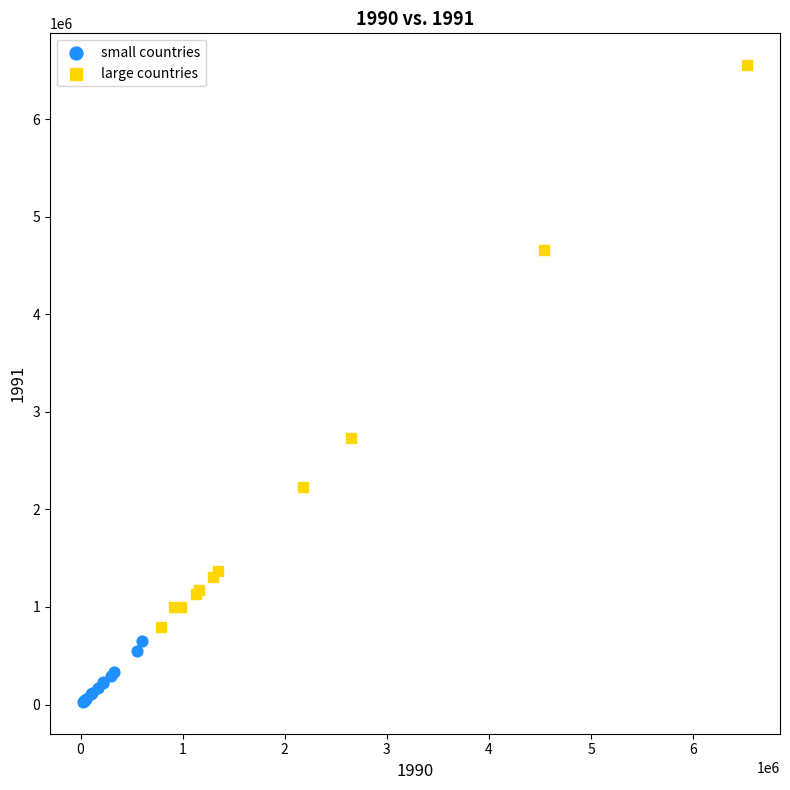

Which series has the widest spread of Y values?

large countries